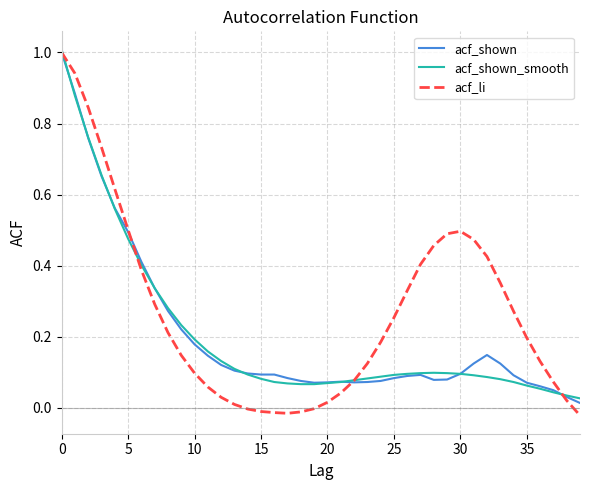

At how many categories does at least one series exceed 0?

40